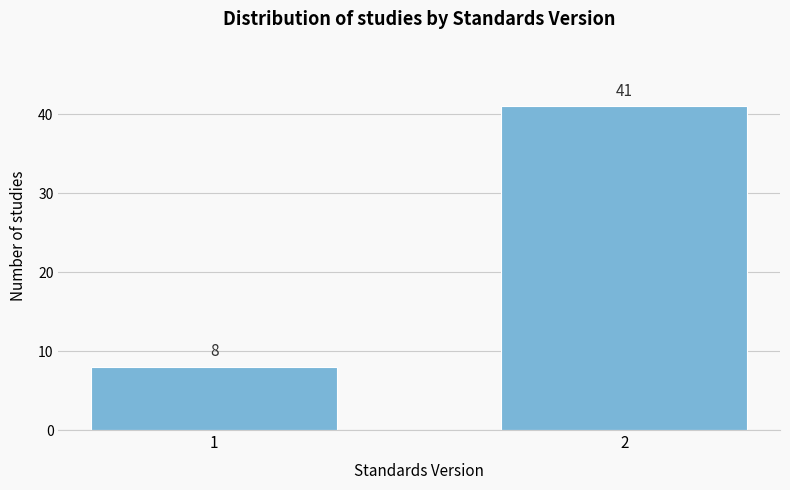

Reading right to left, transcribe all the data shown in this chart.

41	8